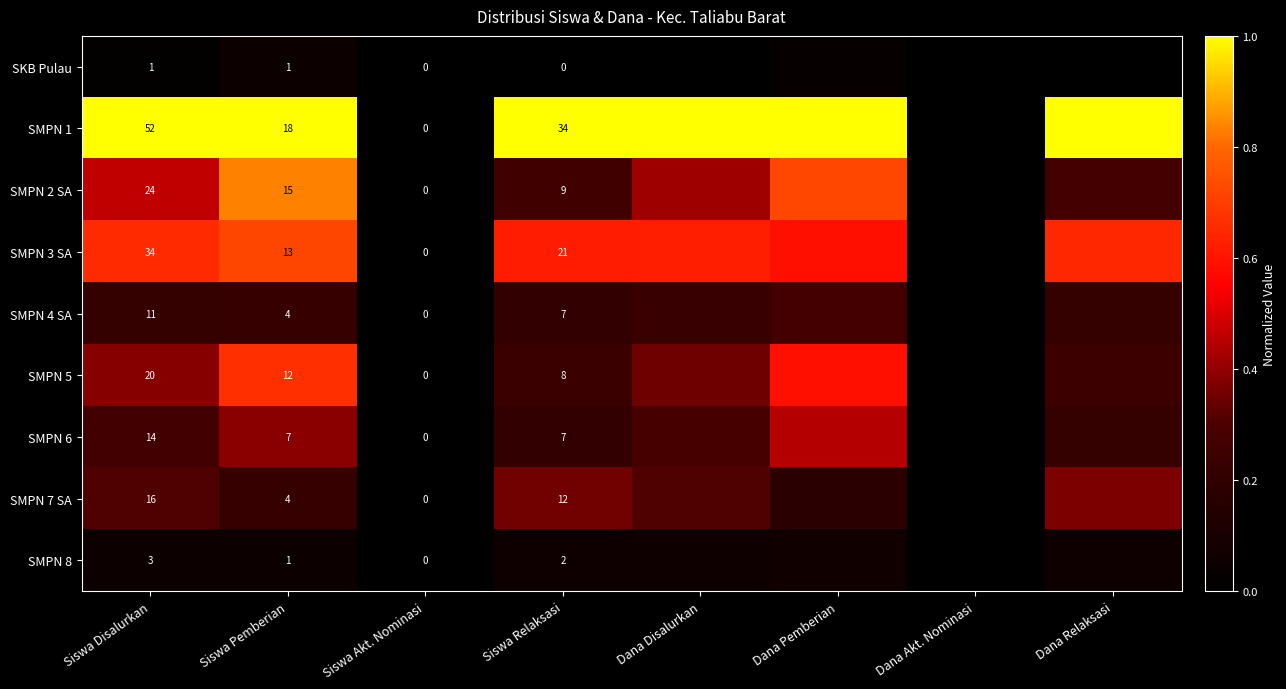

Is the value of SMPN 7 SA at Siswa Relaksasi greater than the value of SMPN 3 SA at Siswa Akt. Nominasi?

Yes